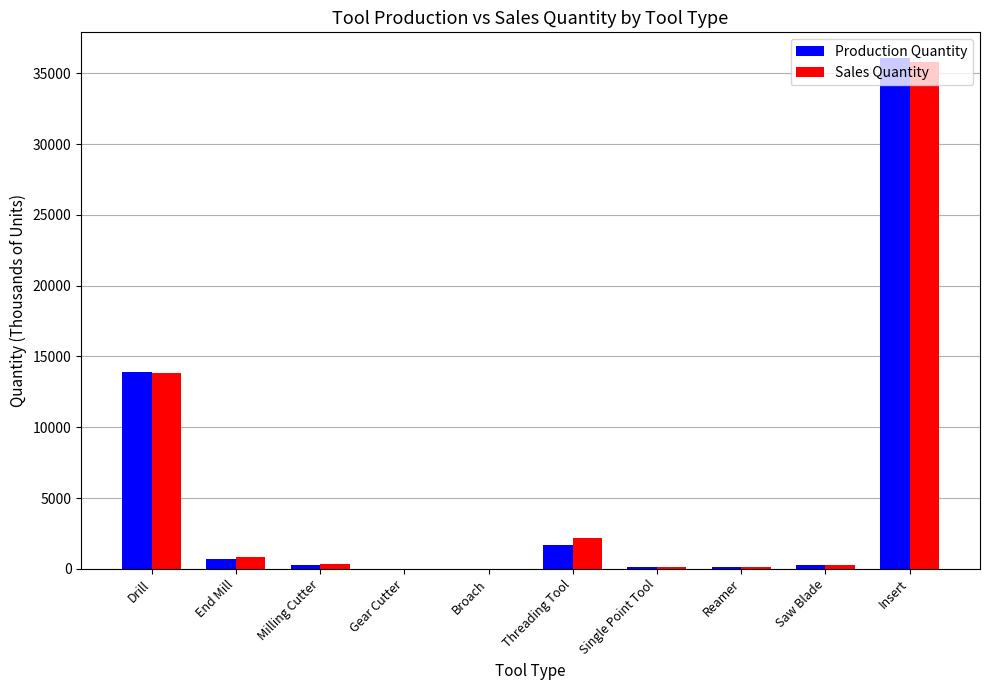

What is the sum of all Sales Quantity values?

53390.4